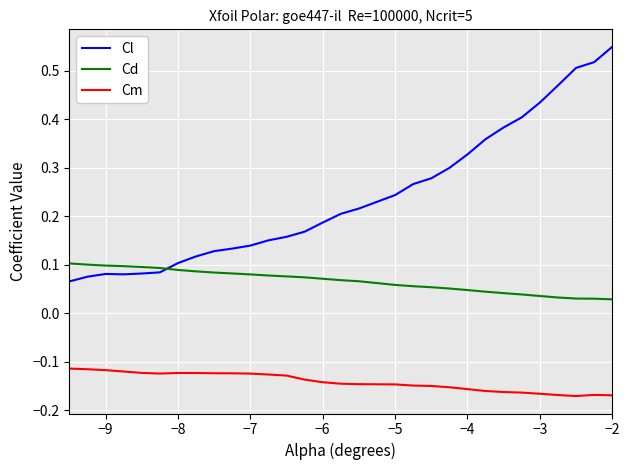

True or false: Cd and Cl intersect in this chart.

True